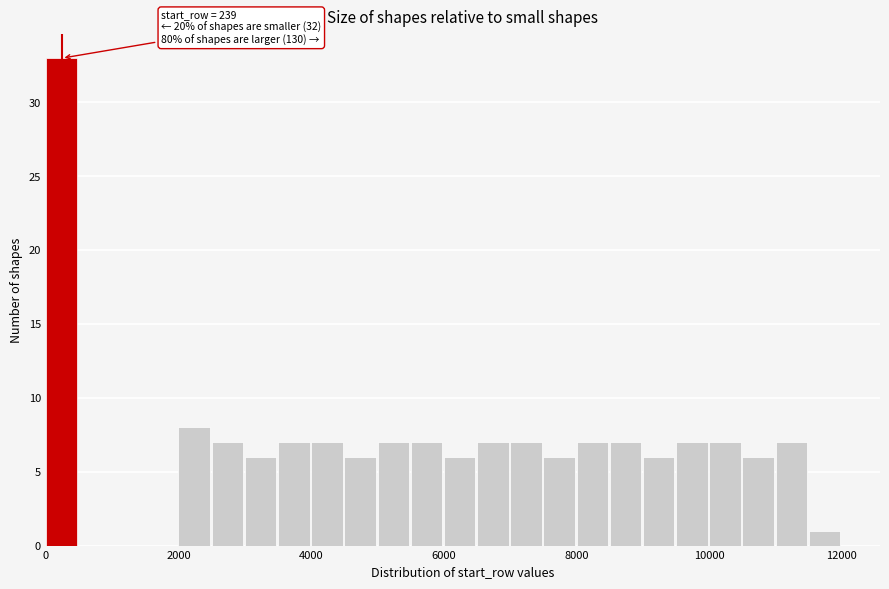

Around what value on the x-axis is the tallest bar? Give the approximate position of its centre, as read against the axis.

200